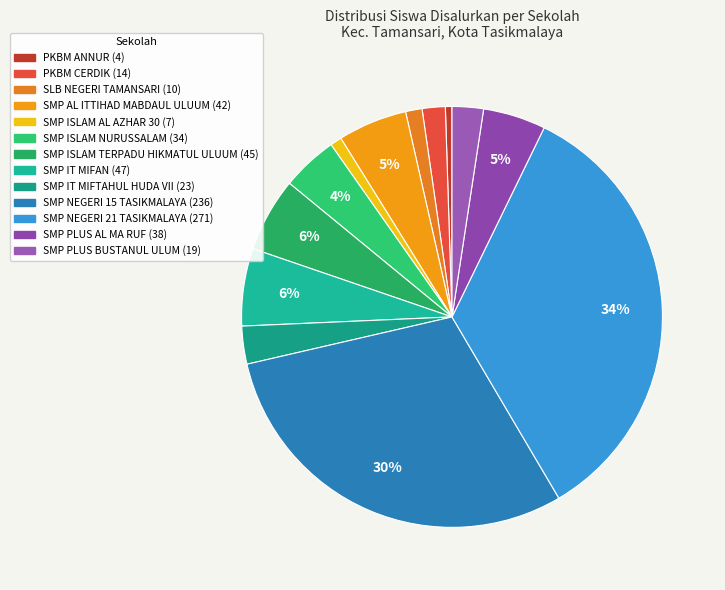

Between SMP IT MIFAN and PKBM ANNUR, which is larger?

SMP IT MIFAN